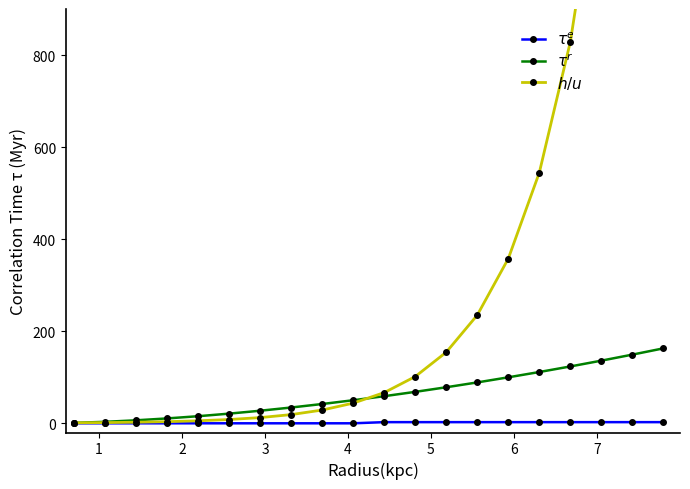

True or false: $\tau^e$ and $\tau^r$ cross at least once.

False